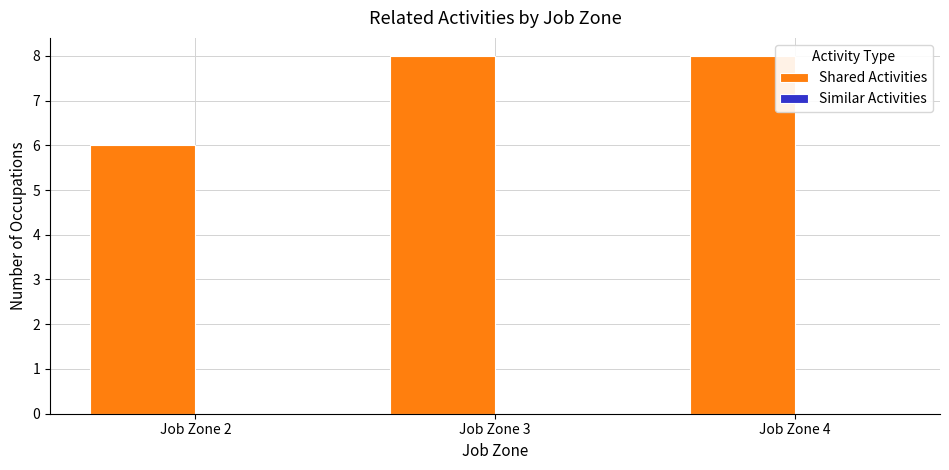

What is the average value?

7